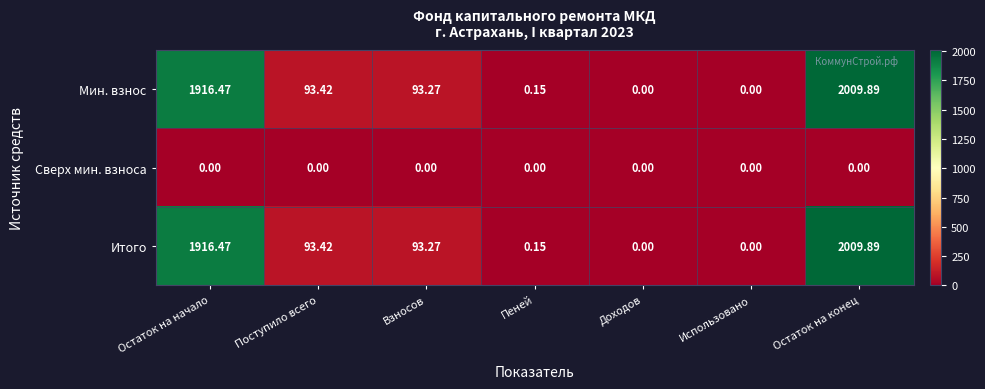

Which category has the highest value in the Итого series?

Остаток на конец